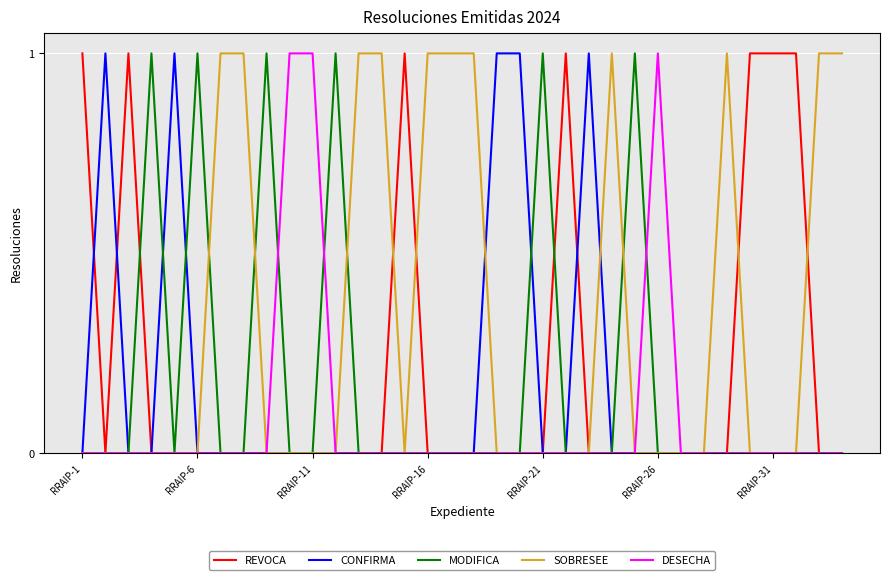

What are all the series names shown in the legend?

REVOCA, CONFIRMA, MODIFICA, SOBRESEE, DESECHA